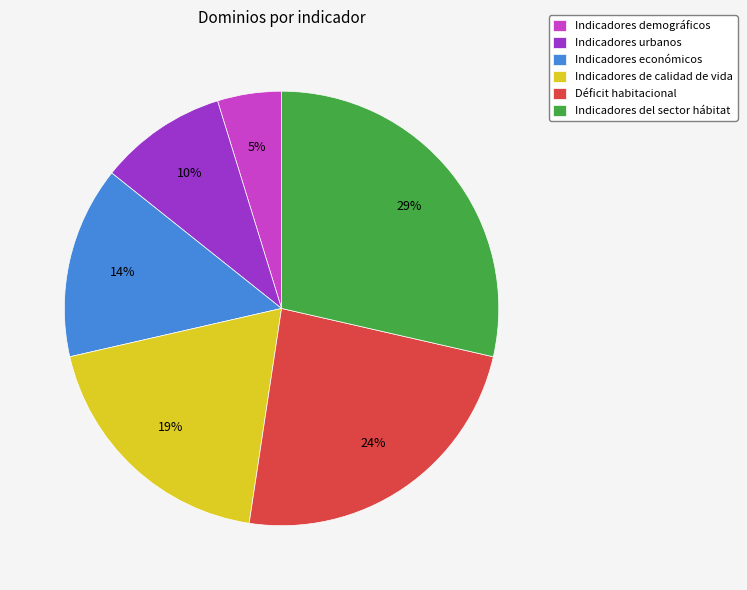

Which has a higher value, Indicadores urbanos or Déficit habitacional?

Déficit habitacional